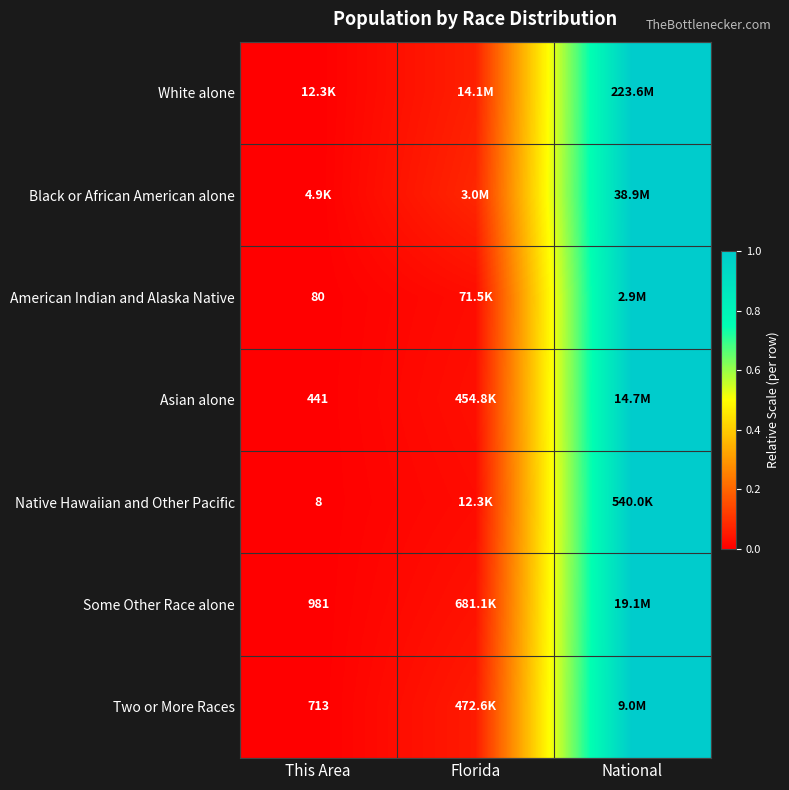

Which category has the highest value in the Two or More Races series?

National